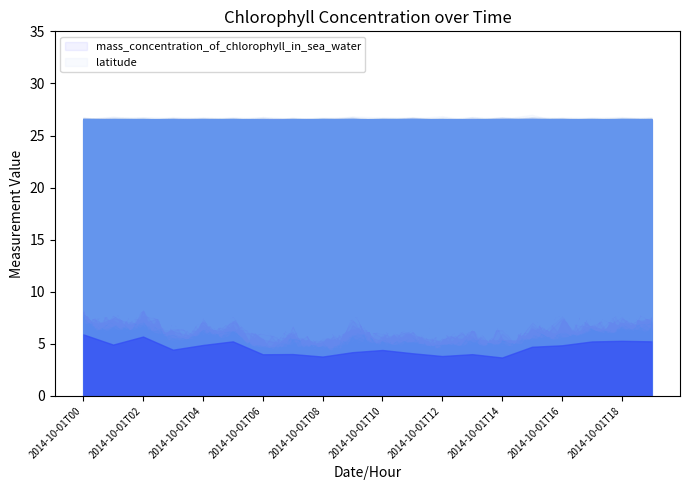

What is the total value across all series at 2014-10-01T12?

30.4